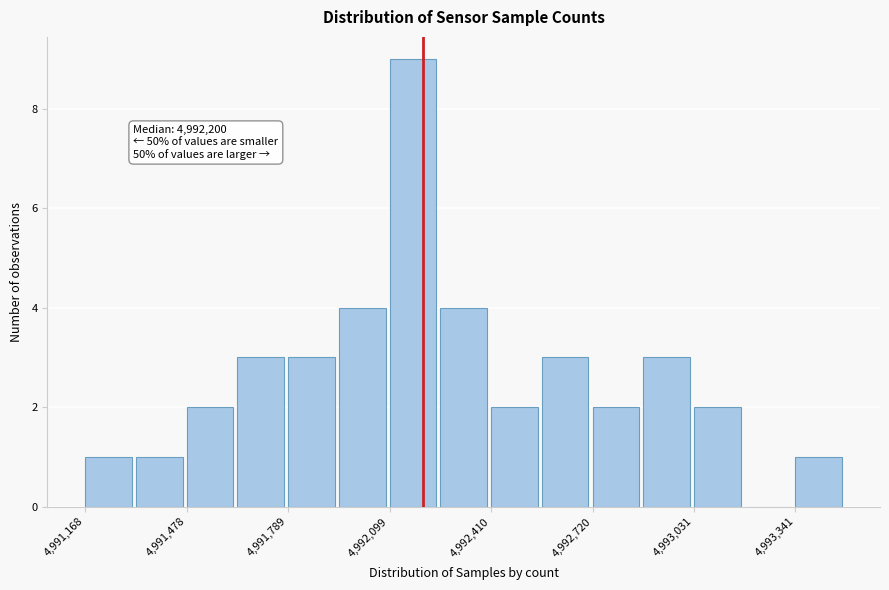

Read against the x-axis, roughly where is the centre of the tallest bar?

4992150